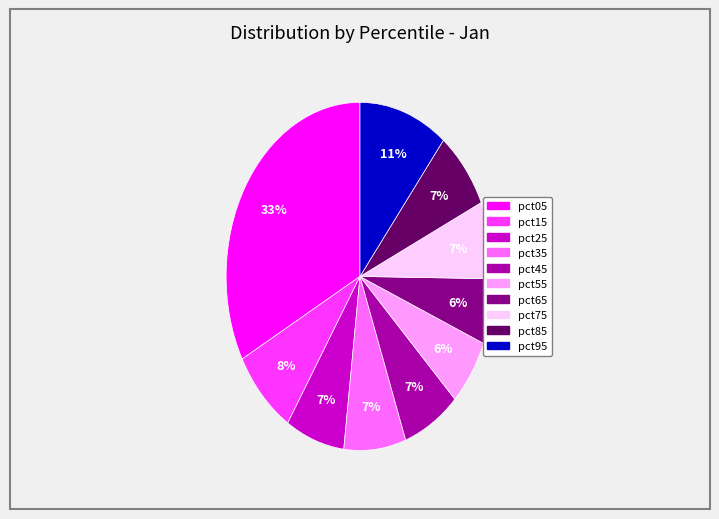

Is pct75 the majority of the pie?

No